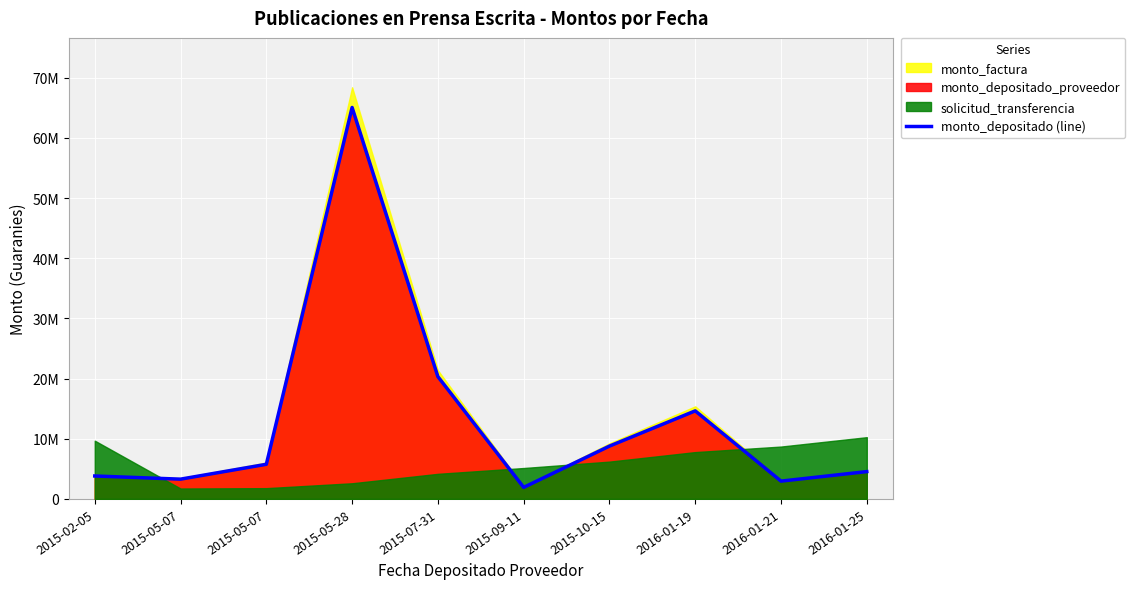

Approximately how many times larger is the value at 2015-10-15 compared to 2015-05-07?

2.7